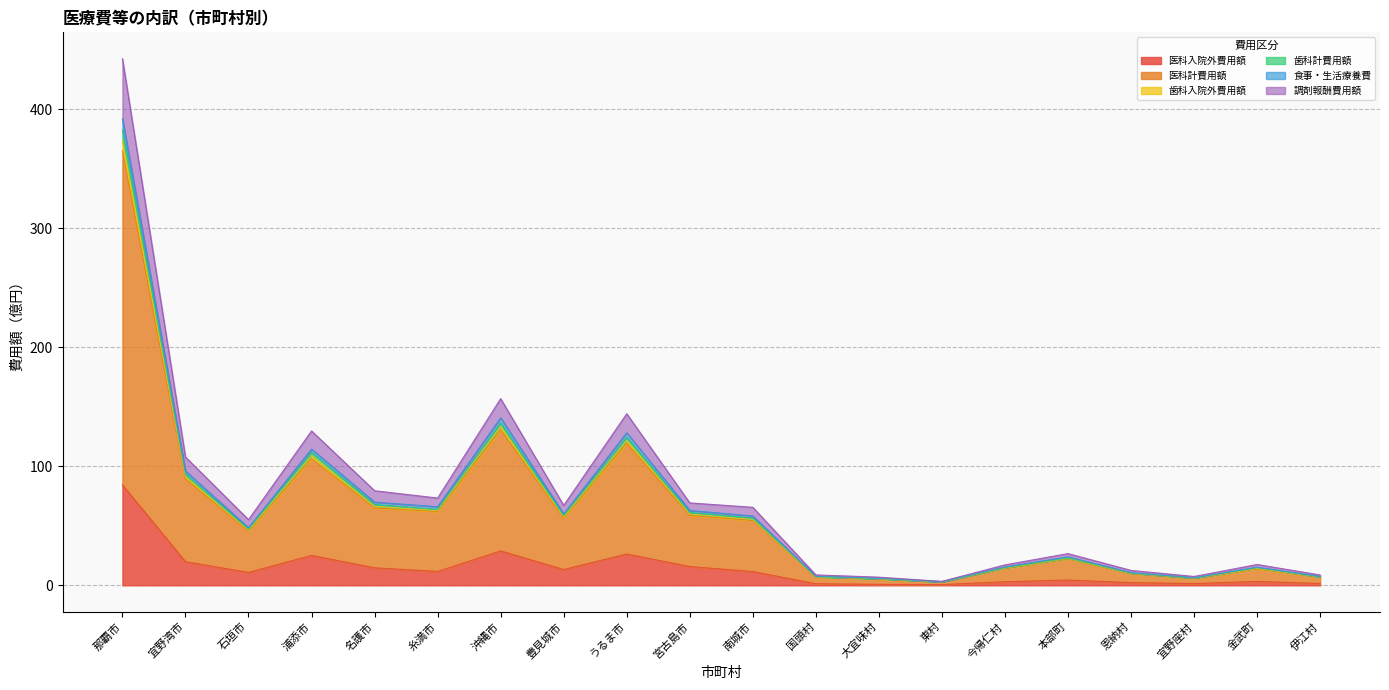

How many lines are shown in the chart?

6